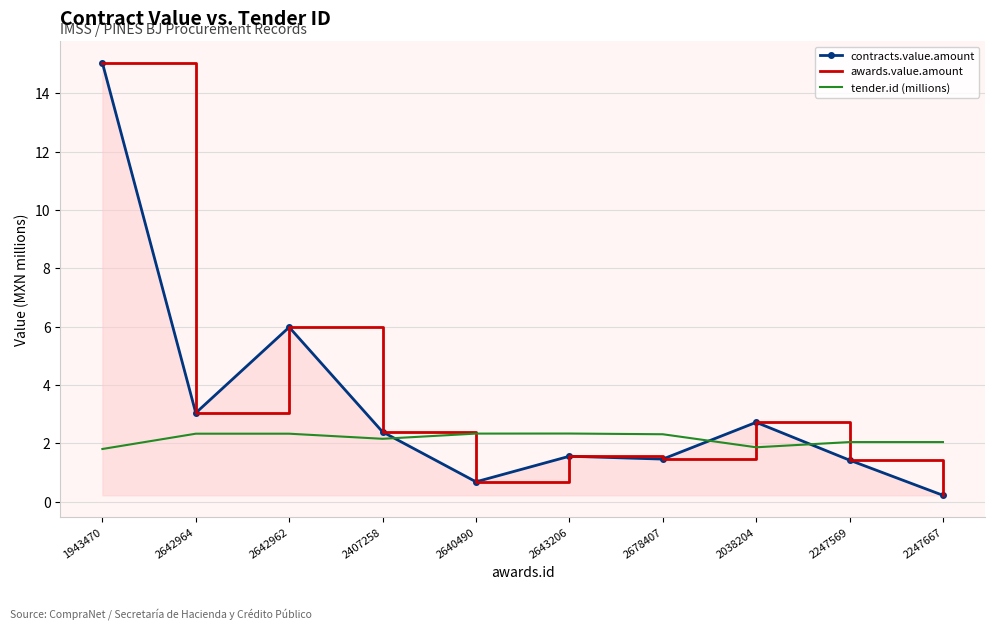

What position from the left is 1943470?

1